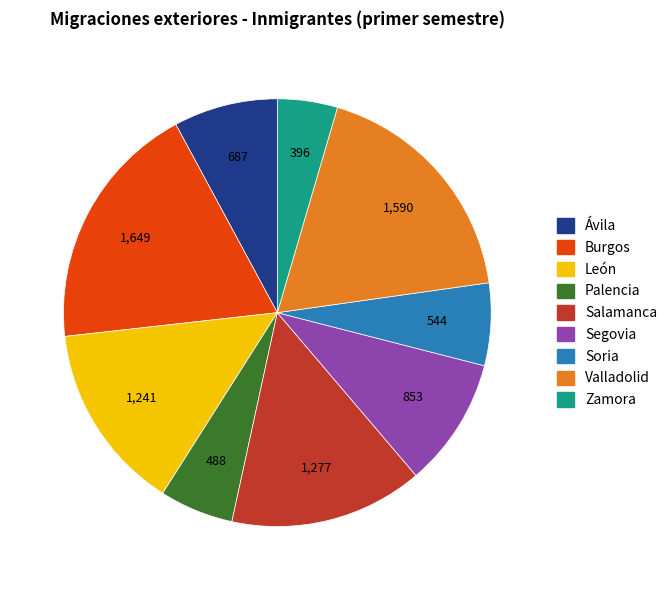

The Segovia slice represents 2% of the pie. True or false?

False